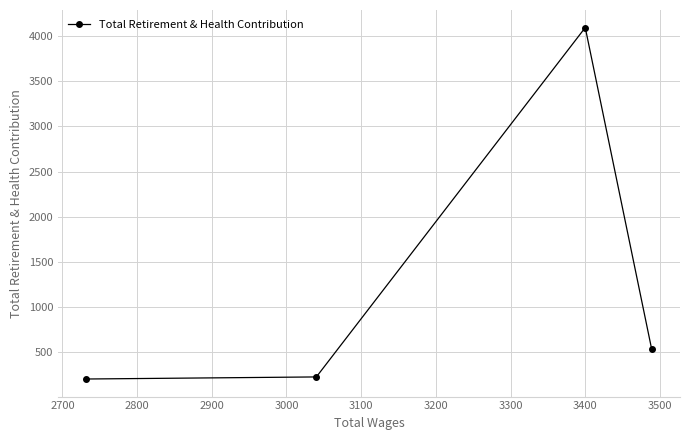

What is the maximum value shown in the chart?

4093